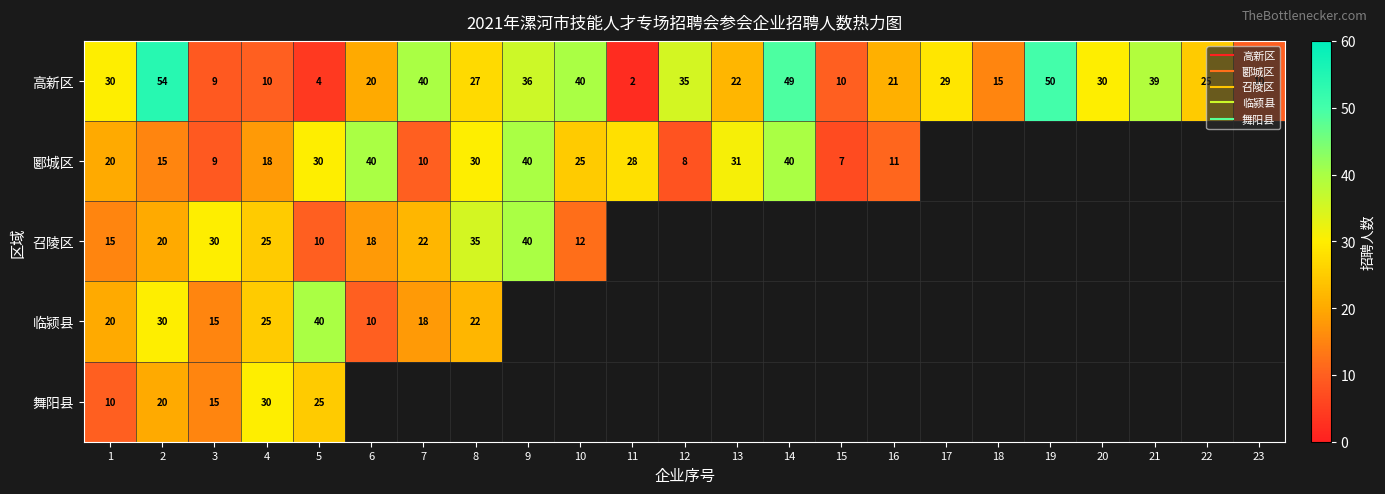

What is the difference between the maximum and second lowest values in the 高新区 series?

50.0